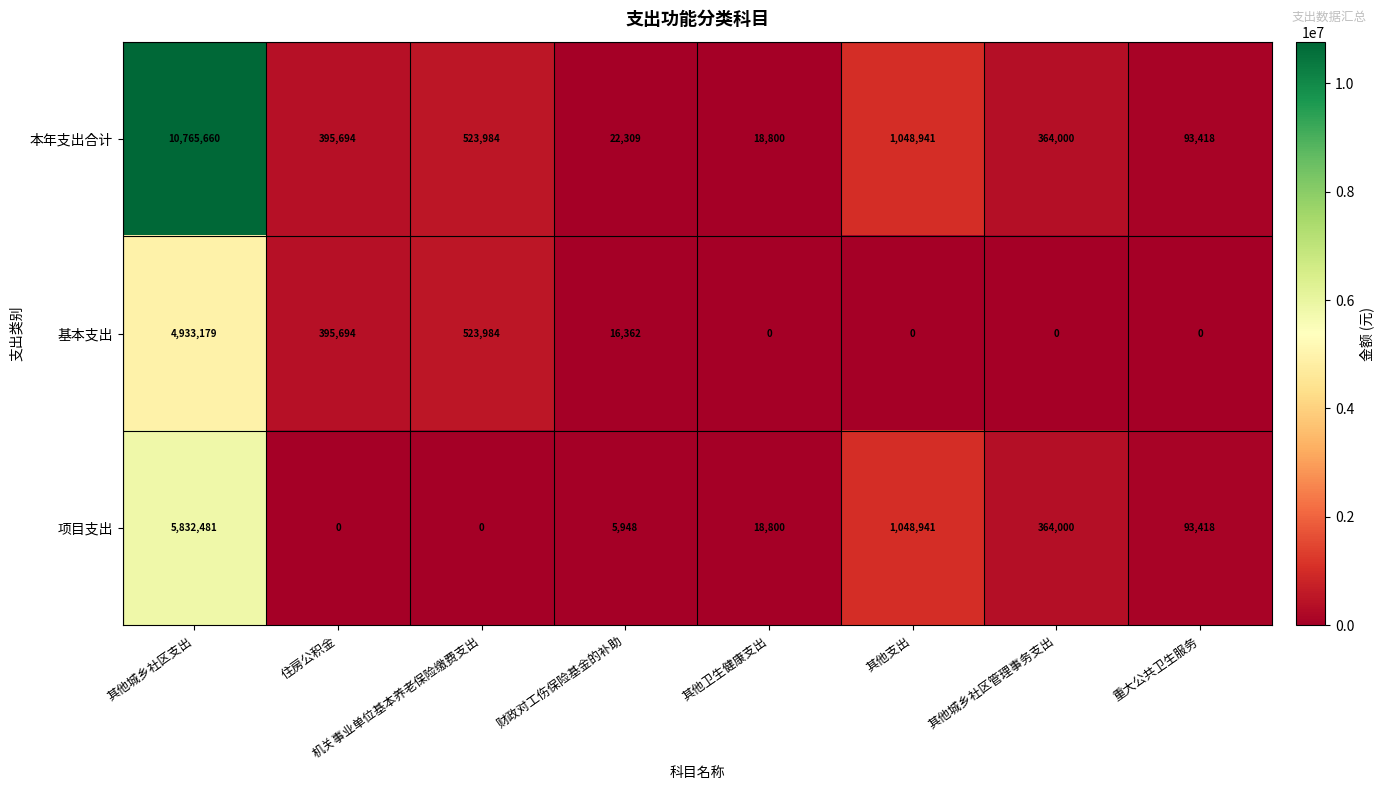

At how many categories does at least one series exceed 8921333?

1